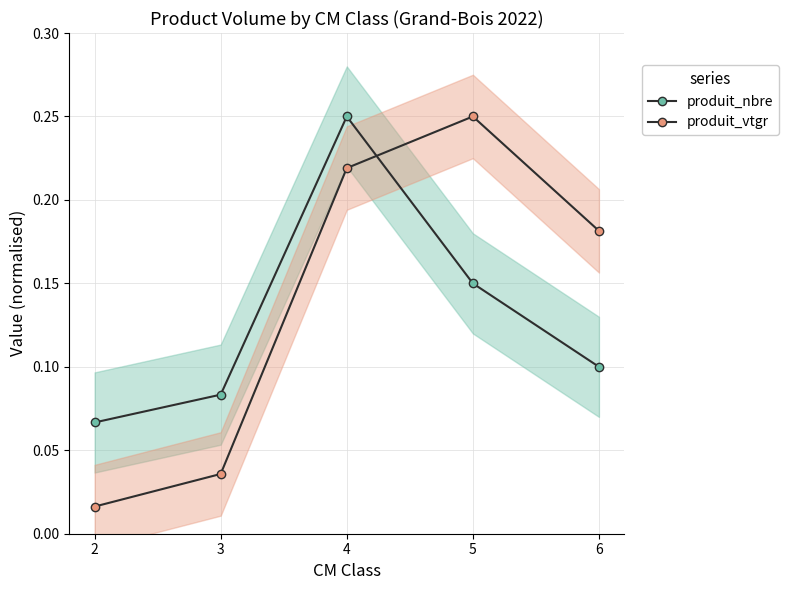

True or false: produit_vtgr and produit_nbre intersect in this chart.

True